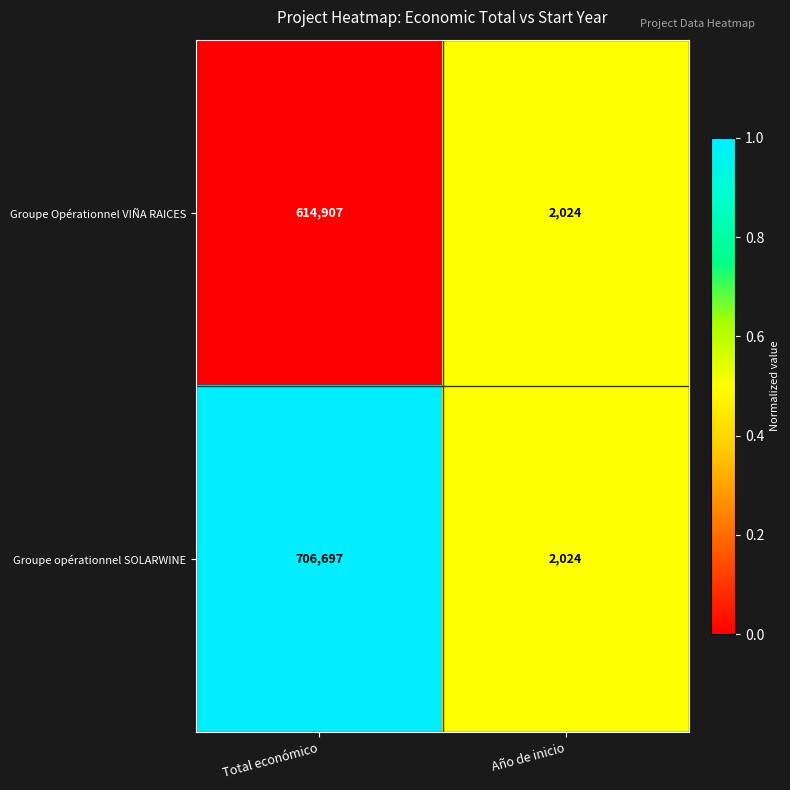

True or false: Groupe opérationnel SOLARWINE has a value of 2024 at Año de inicio.

True